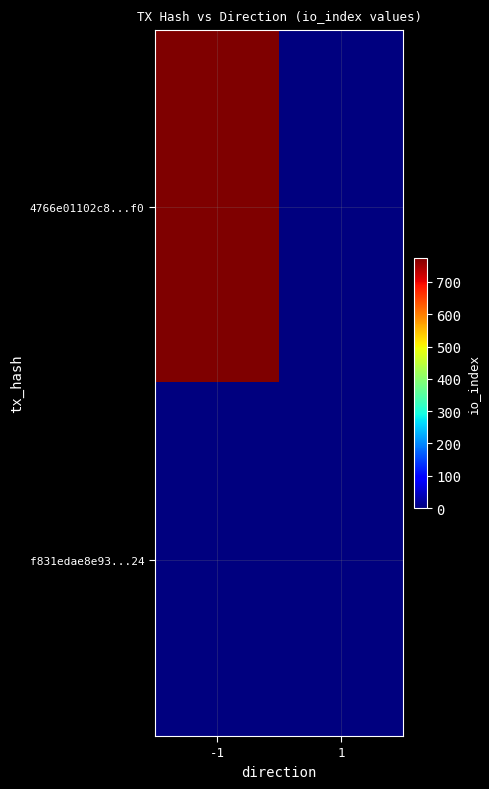

Reading left to right, list all the values displayed in this chart.

4766e01102c8...f0: -1=774	1=0
f831edae8e93...24: -1=0	1=0